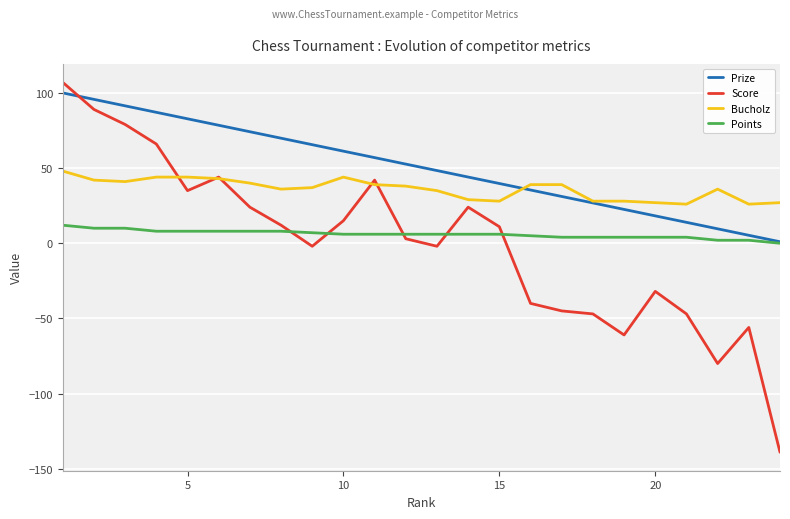

What is the maximum value shown in the chart?

107.0